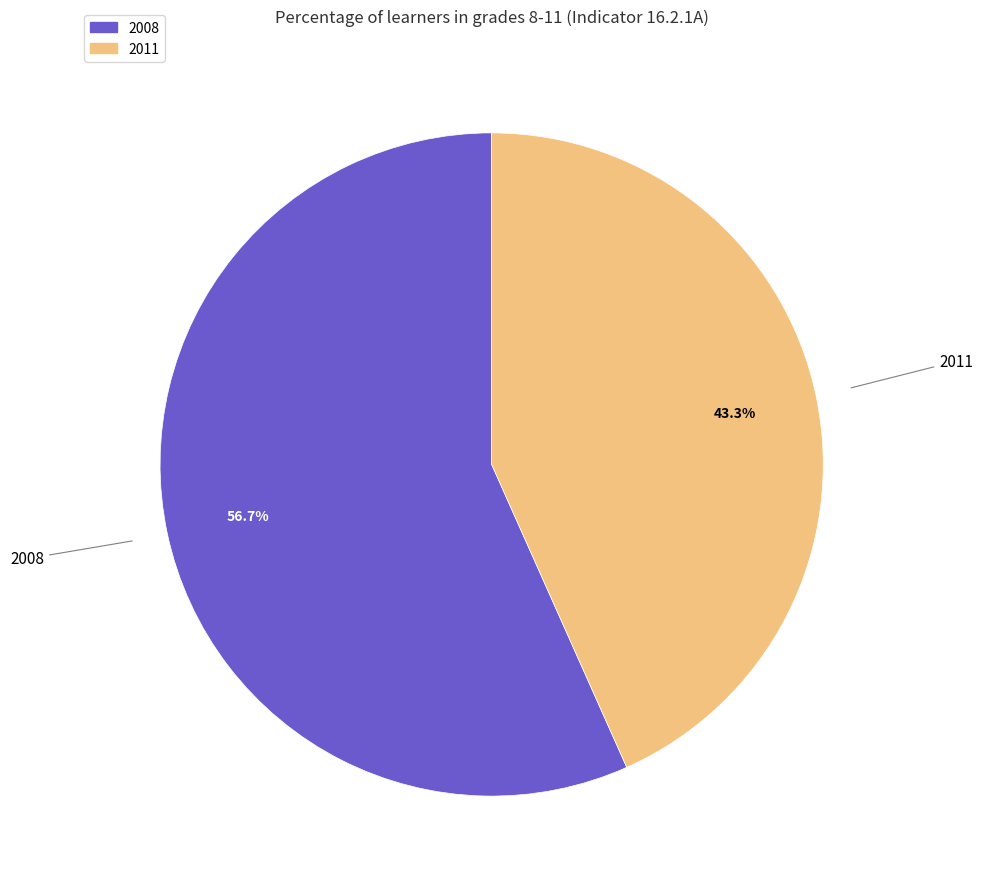

How many slices are in this pie chart?

2